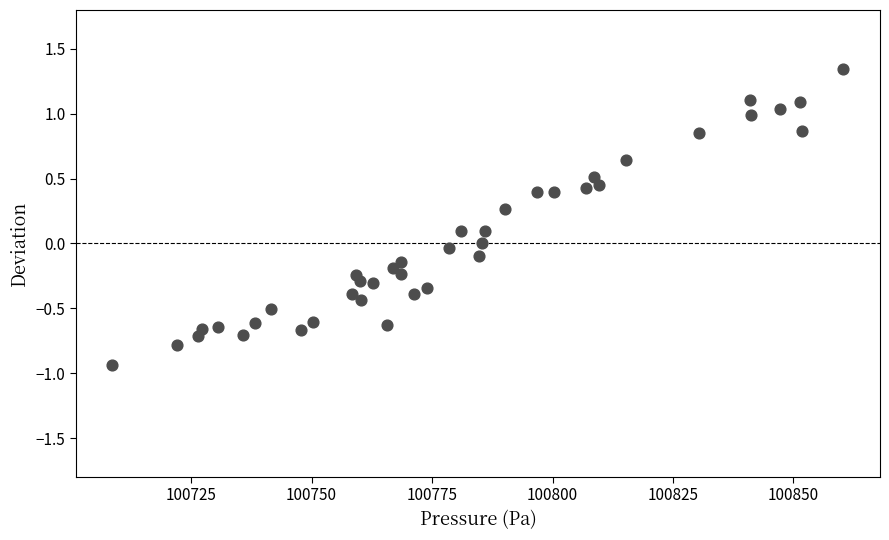

What is the range of Y values (max minus min)?

2.3